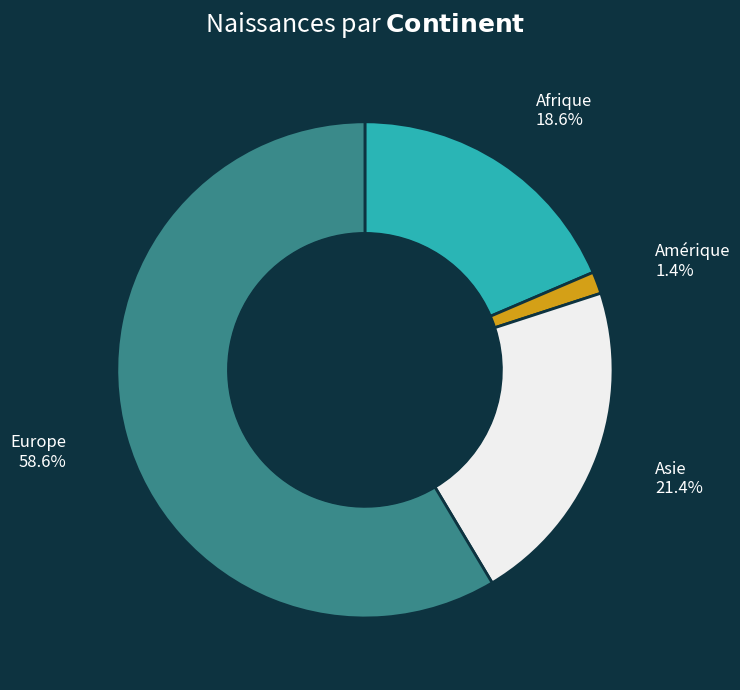

Which category has the smallest portion of the pie?

Amérique